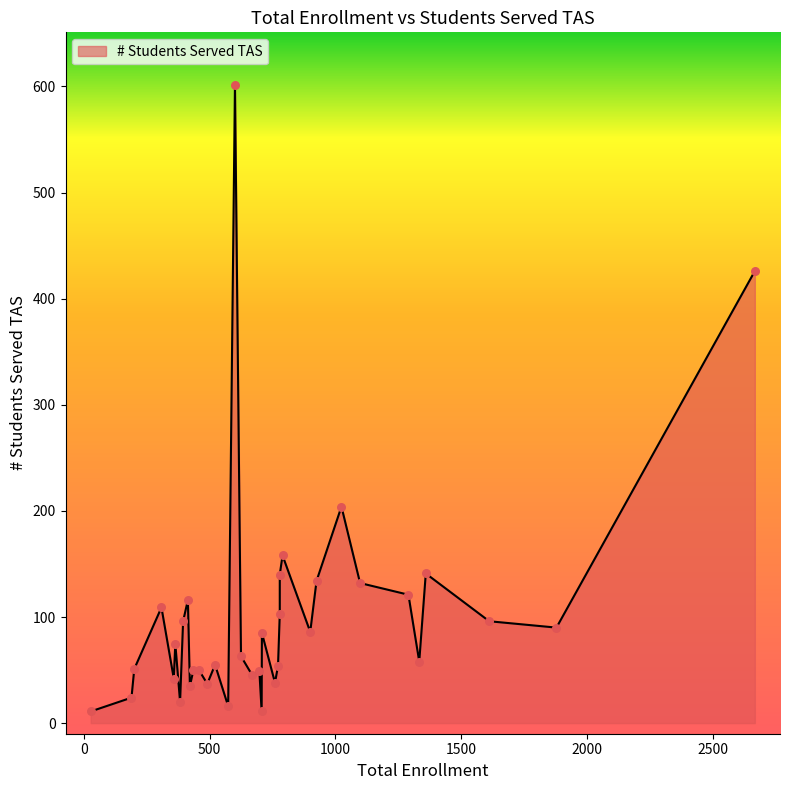

Between 201 and 779, which is larger?

779